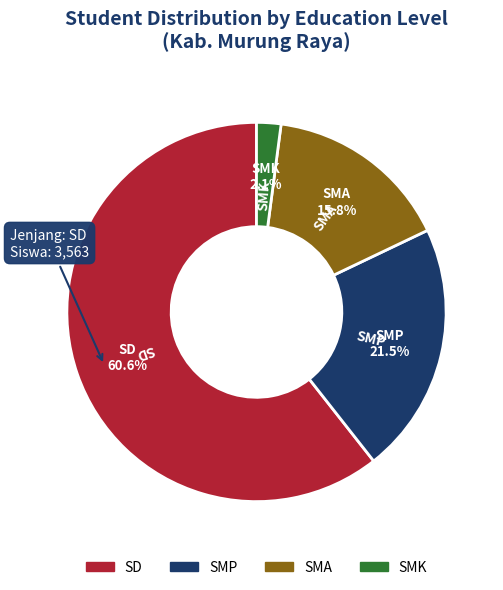

Does any single category account for the majority?

Yes